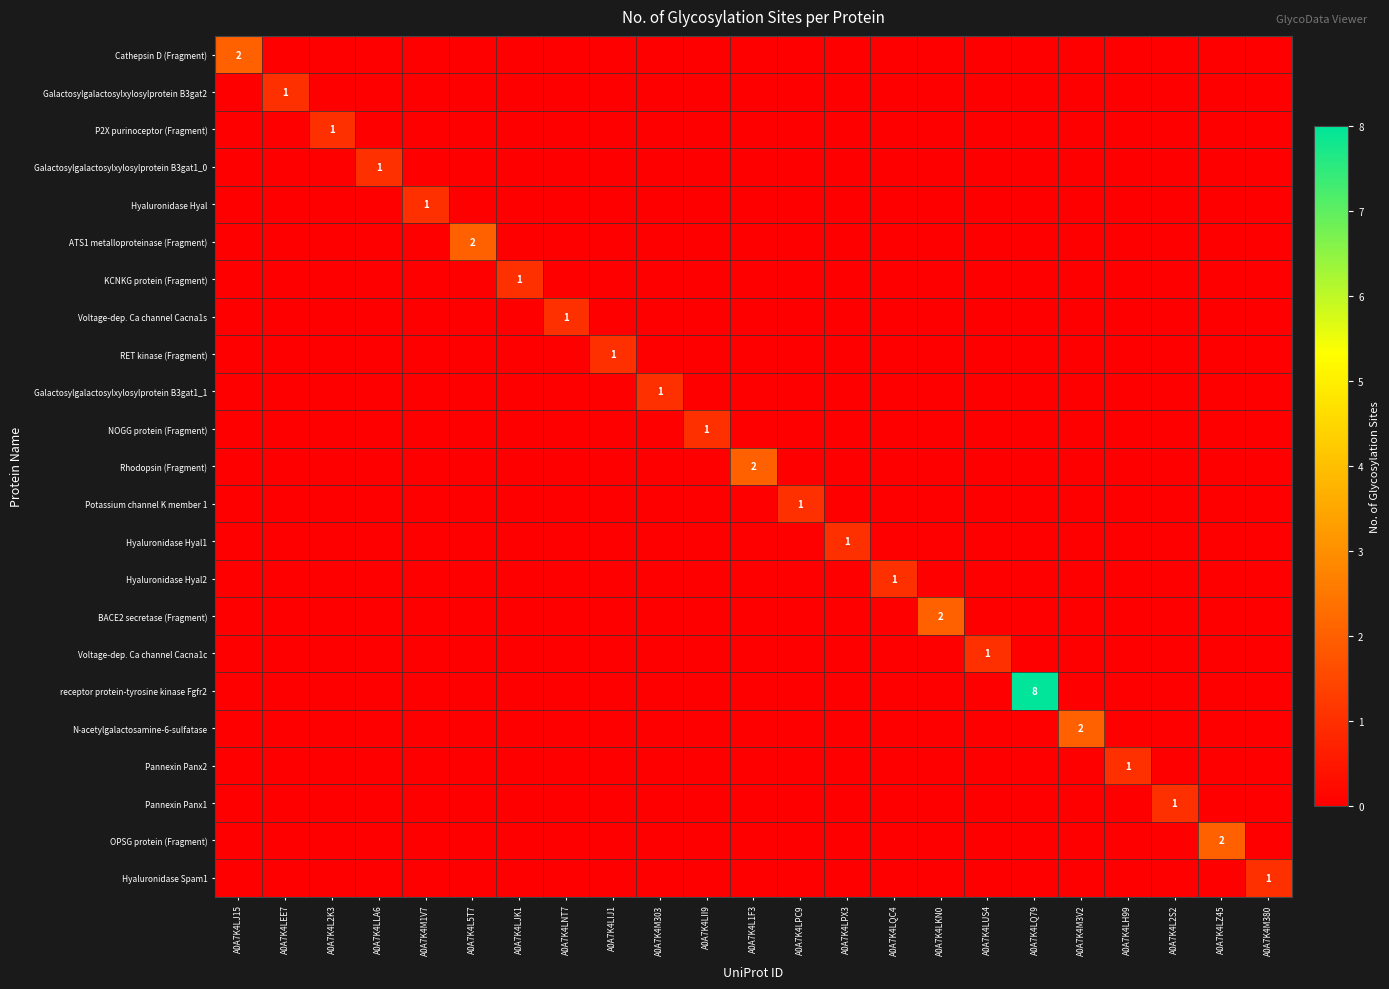

Rank the series by their maximum value, from highest to lowest.

receptor protein-tyrosine kinase Fgfr2, Cathepsin D (Fragment), ATS1 metalloproteinase (Fragment), Rhodopsin (Fragment), BACE2 secretase (Fragment), N-acetylgalactosamine-6-sulfatase, OPSG protein (Fragment), Galactosylgalactosylxylosylprotein B3gat2, P2X purinoceptor (Fragment), Galactosylgalactosylxylosylprotein B3gat1_0, Hyaluronidase Hyal, KCNKG protein (Fragment), Voltage-dep. Ca channel Cacna1s, RET kinase (Fragment), Galactosylgalactosylxylosylprotein B3gat1_1, NOGG protein (Fragment), Potassium channel K member 1, Hyaluronidase Hyal1, Hyaluronidase Hyal2, Voltage-dep. Ca channel Cacna1c, Pannexin Panx2, Pannexin Panx1, Hyaluronidase Spam1